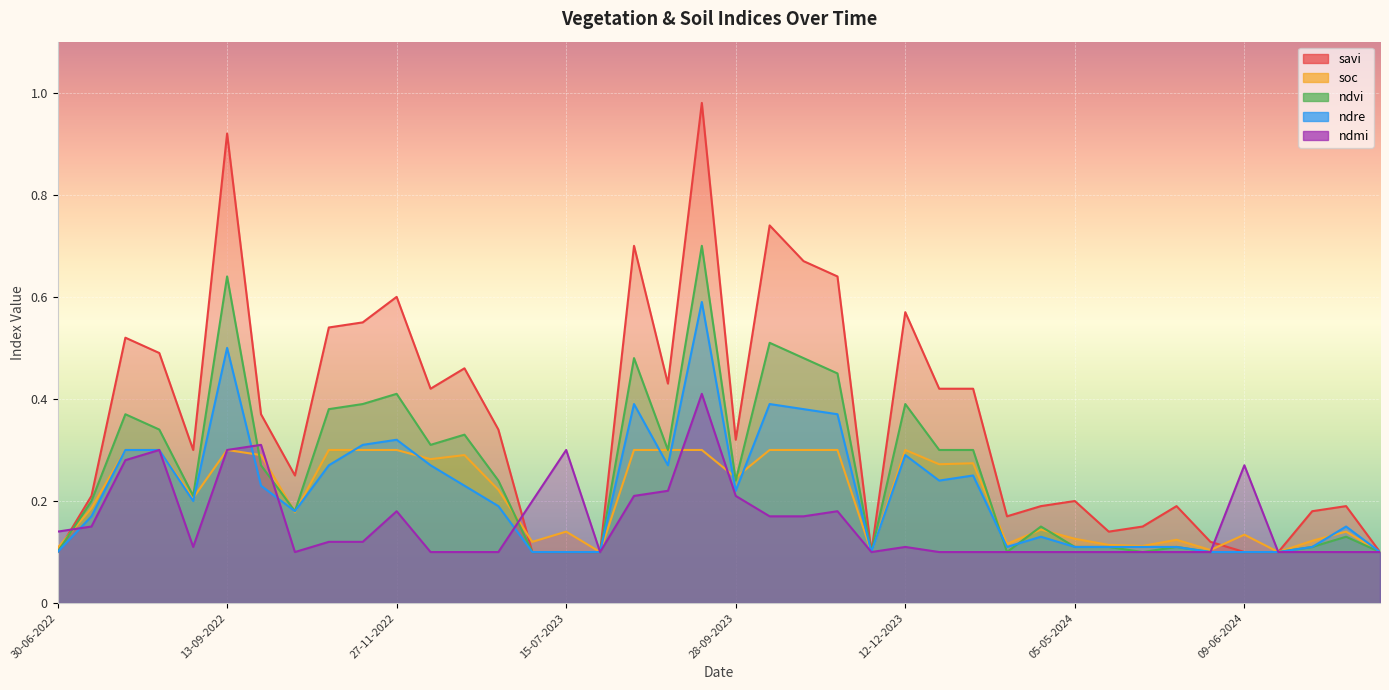

Which series changed the most between 13-09-2023 and 19-06-2024?

savi